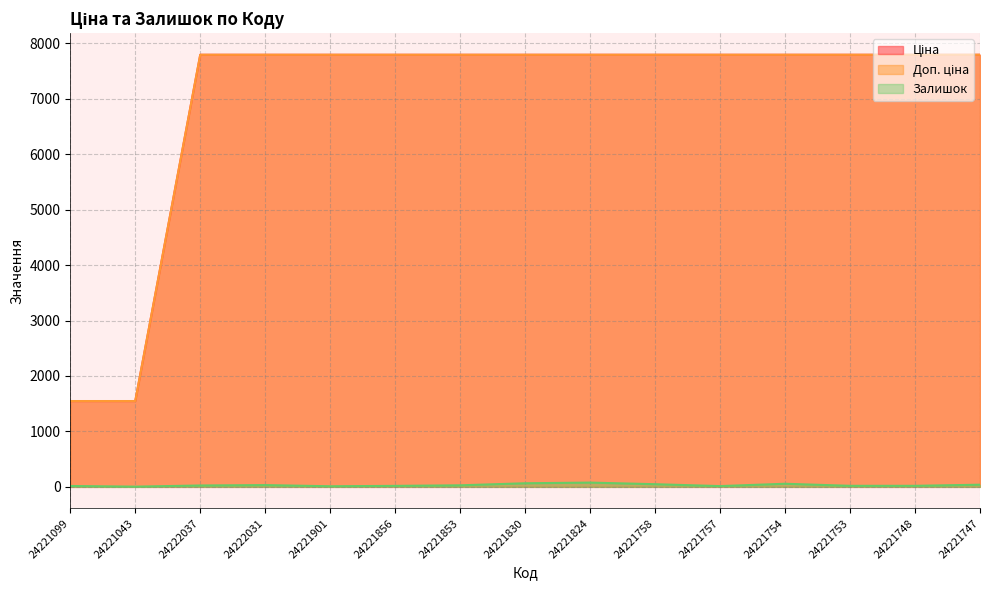

Is the value of Ціна at 24221043 greater than the value of Доп. ціна at 24221758?

No